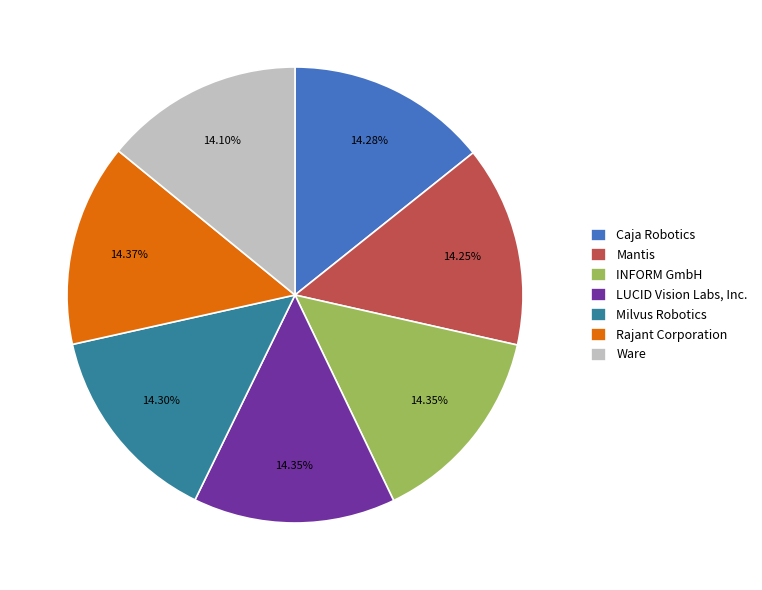

To the nearest percent, what percentage of the pie is Milvus Robotics?

14%